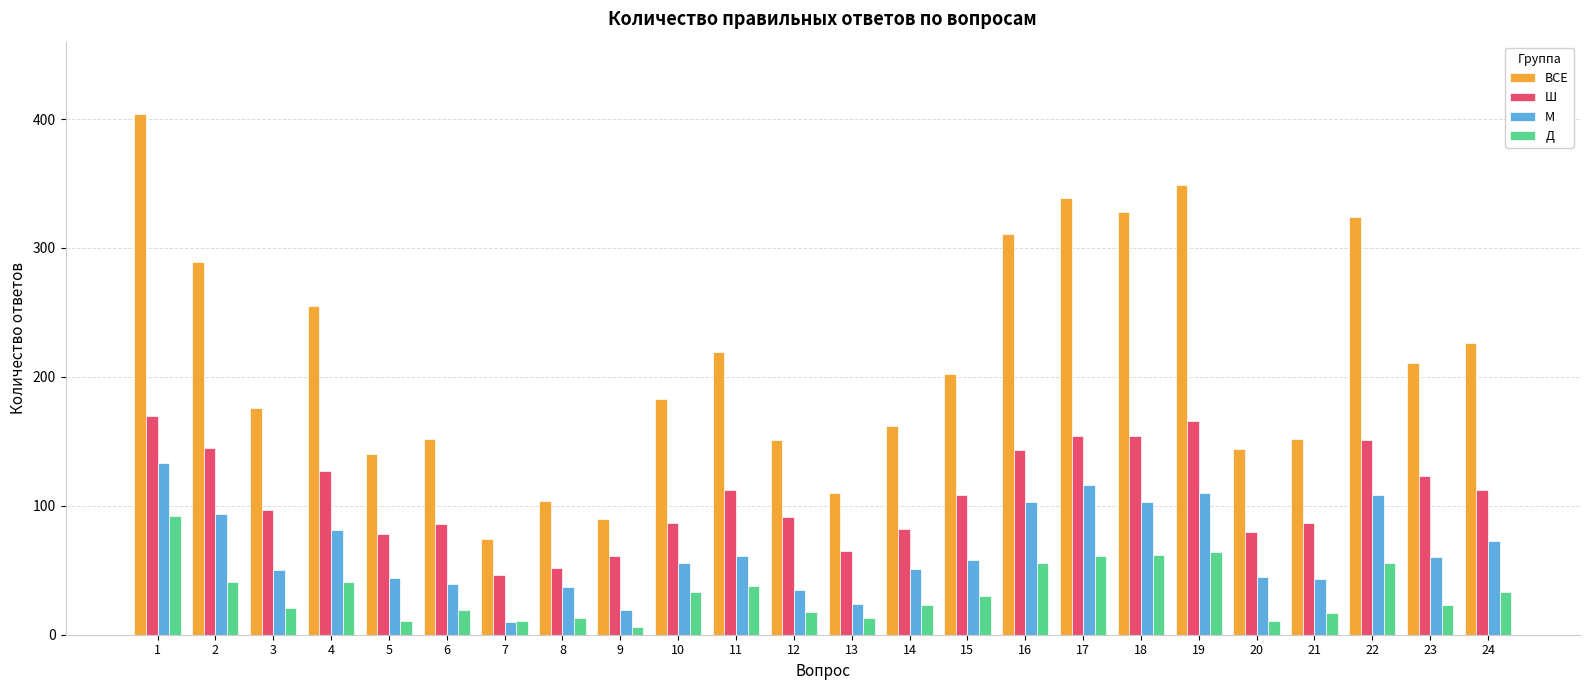

How many bars are there in total?

96